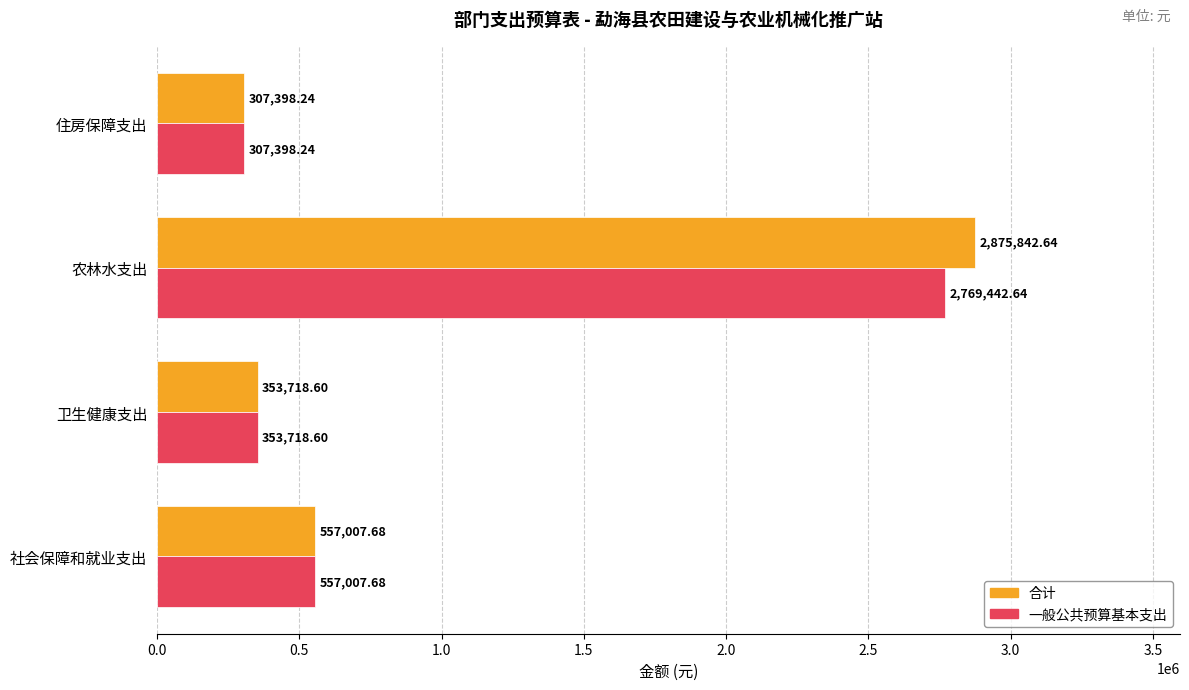

Which series has the largest range (max minus min)?

合计